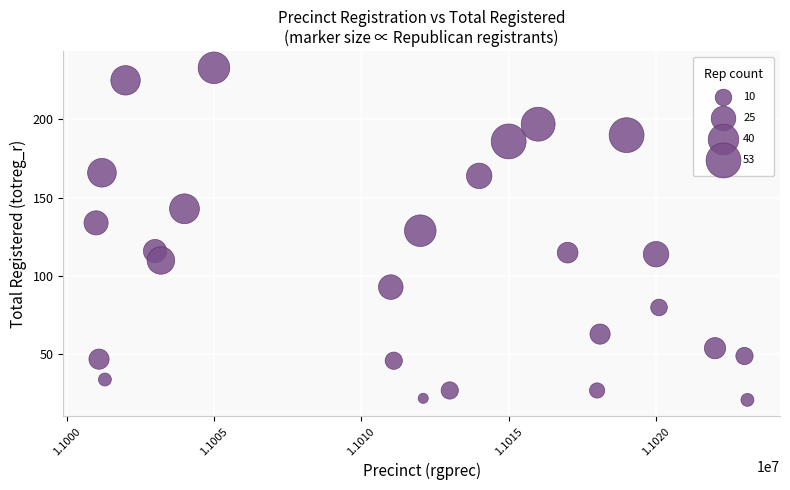

What is the range of Y values (max minus min)?

212